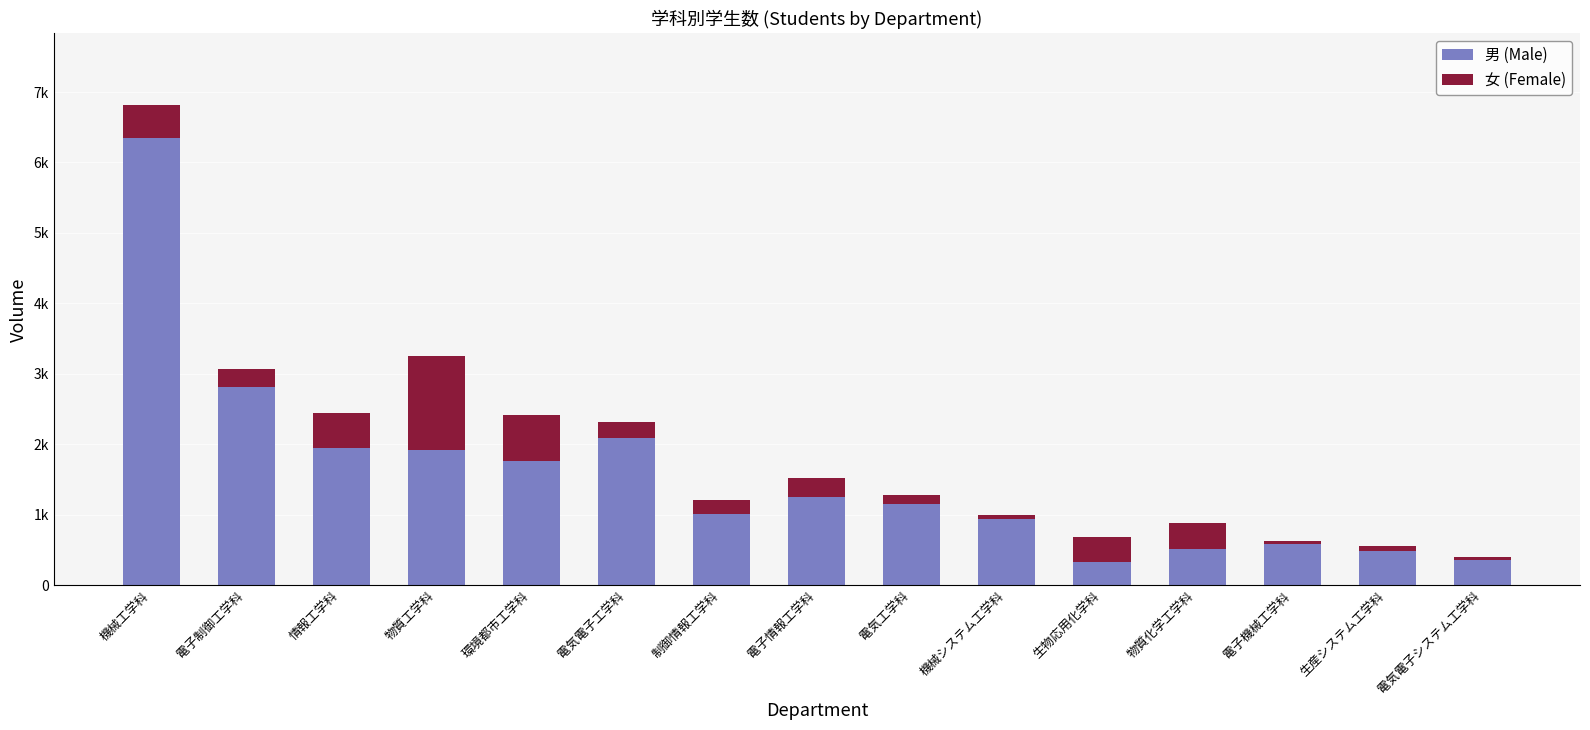

Are the bars horizontal?

No